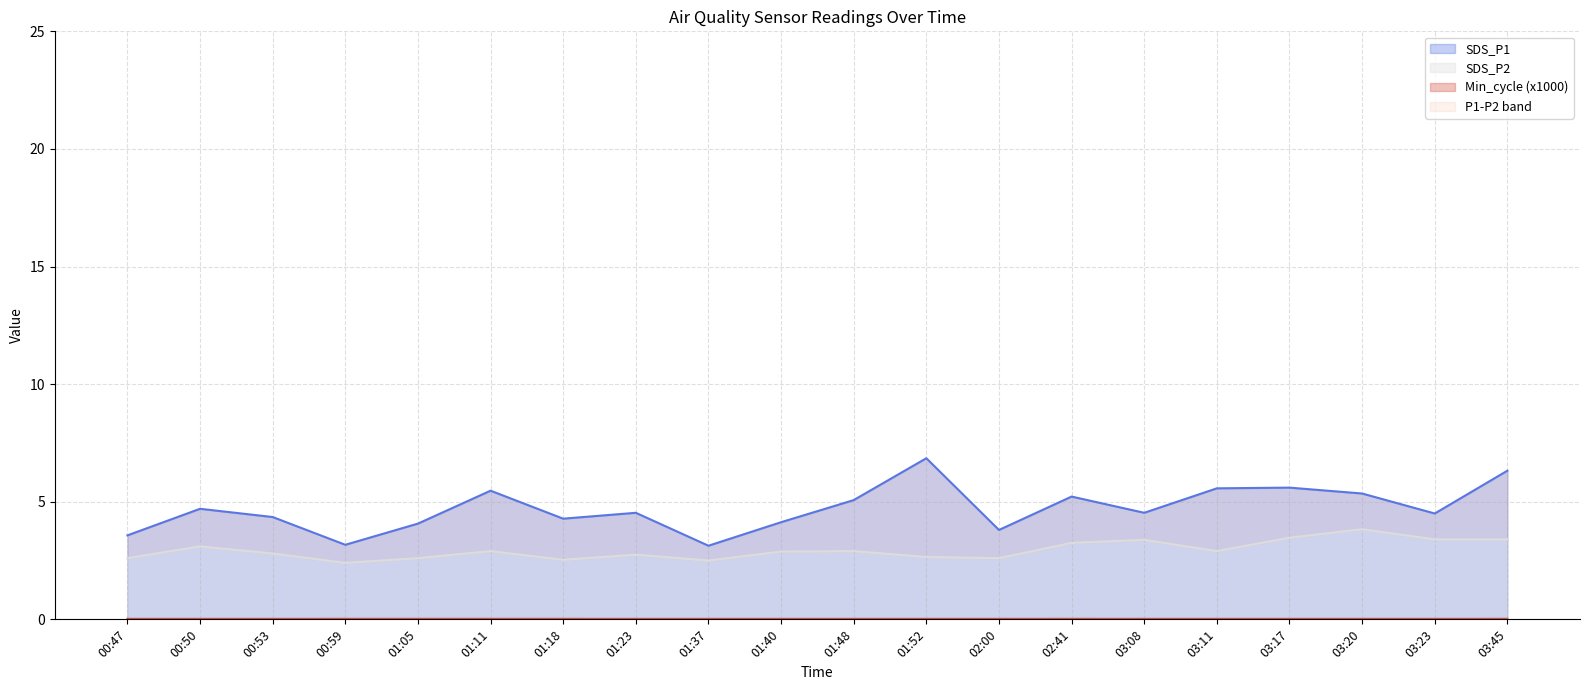

The value of SDS_P2 at 01:40 is 2.9. True or false?

True